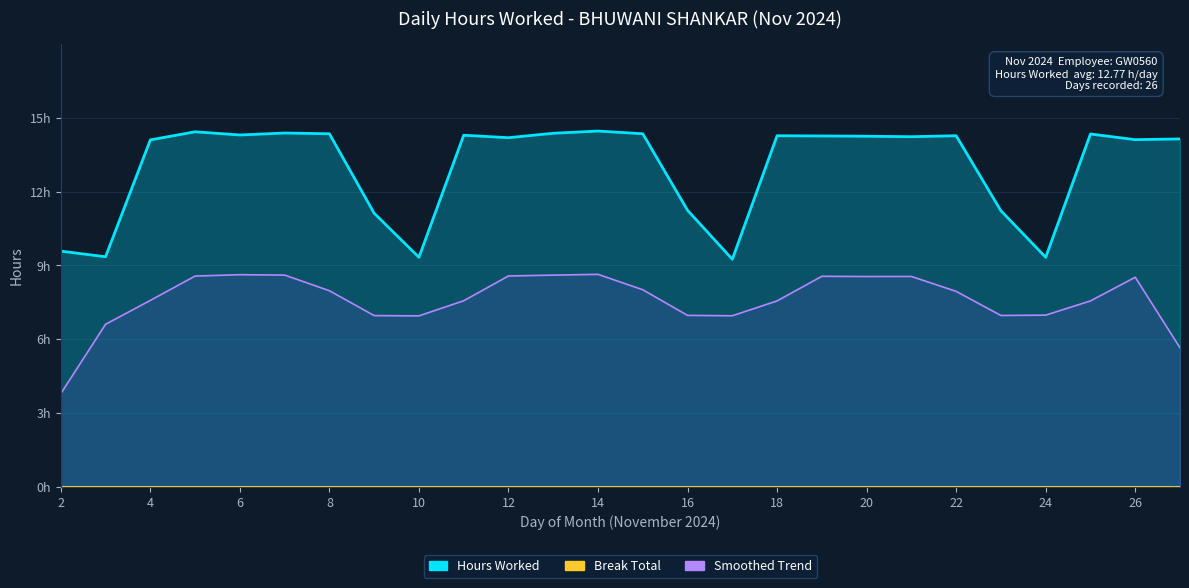

The value at 3 is 9.3. True or false?

True